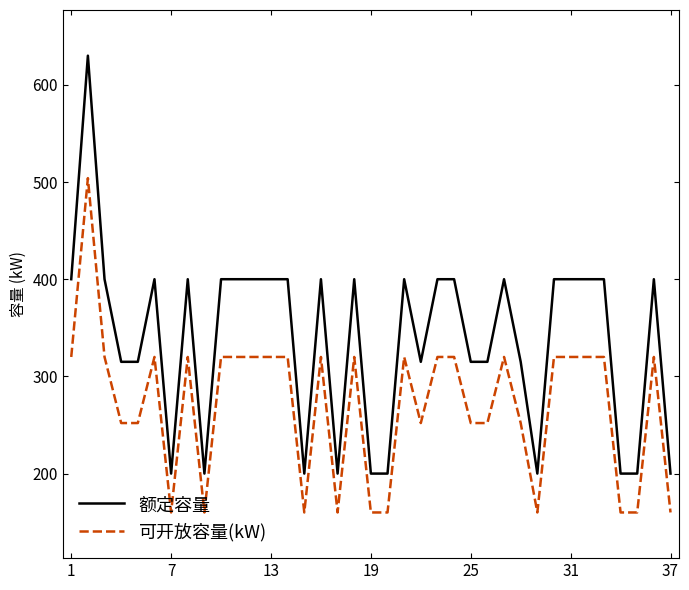

What is the difference between the second highest and second lowest values in the 额定容量 series?

200